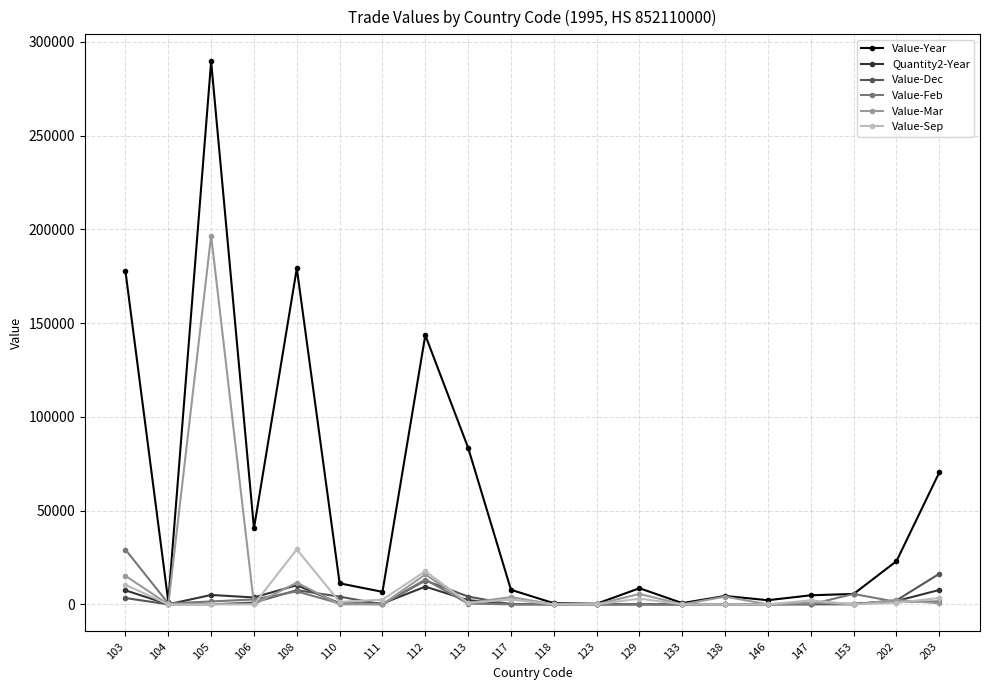

How many series are shown in this chart?

6